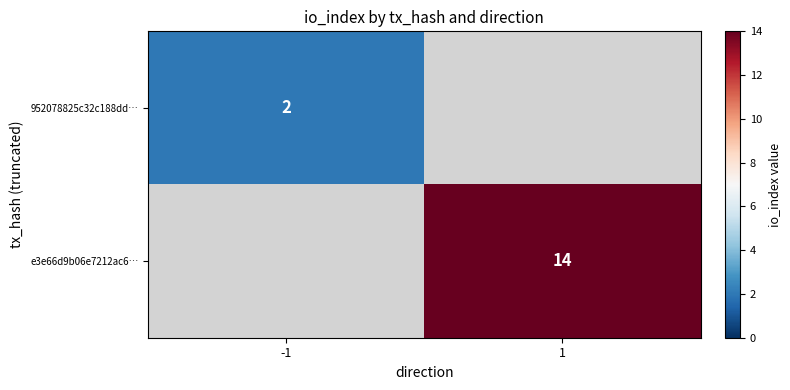

Is the value of e3e66d9b06e7212ac6… at 1 greater than the value of 952078825c32c188dd… at -1?

Yes